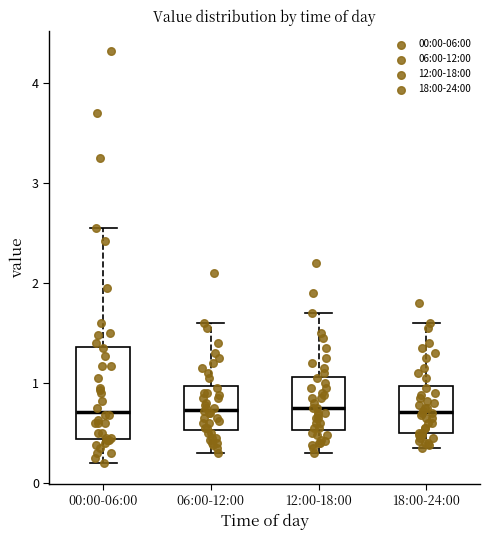

Which box is the tallest, from its lower edge to its upper edge?

00:00-06:00